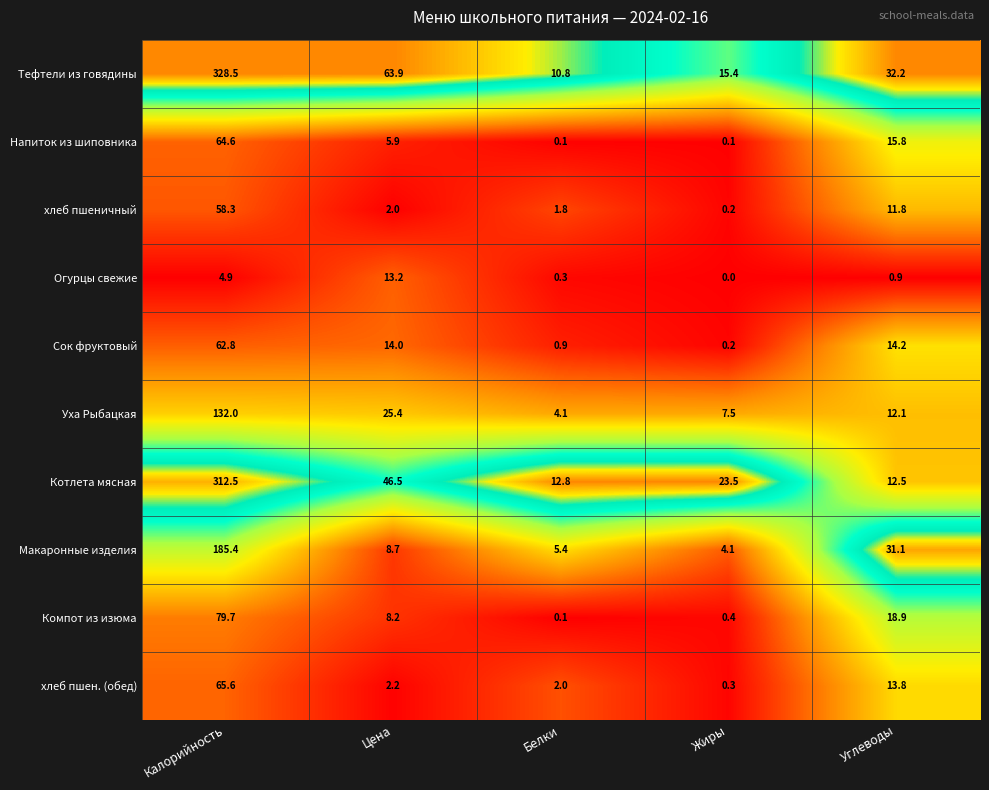

Is it true that Котлета мясная equals 3.9 at Углеводы?

False